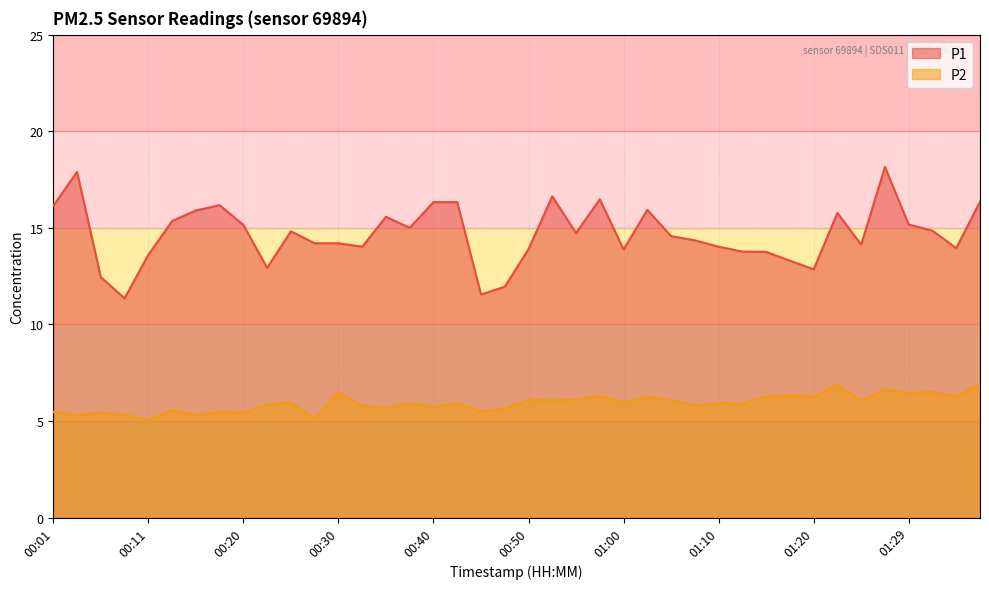

What are all the series names shown in the legend?

P1, P2